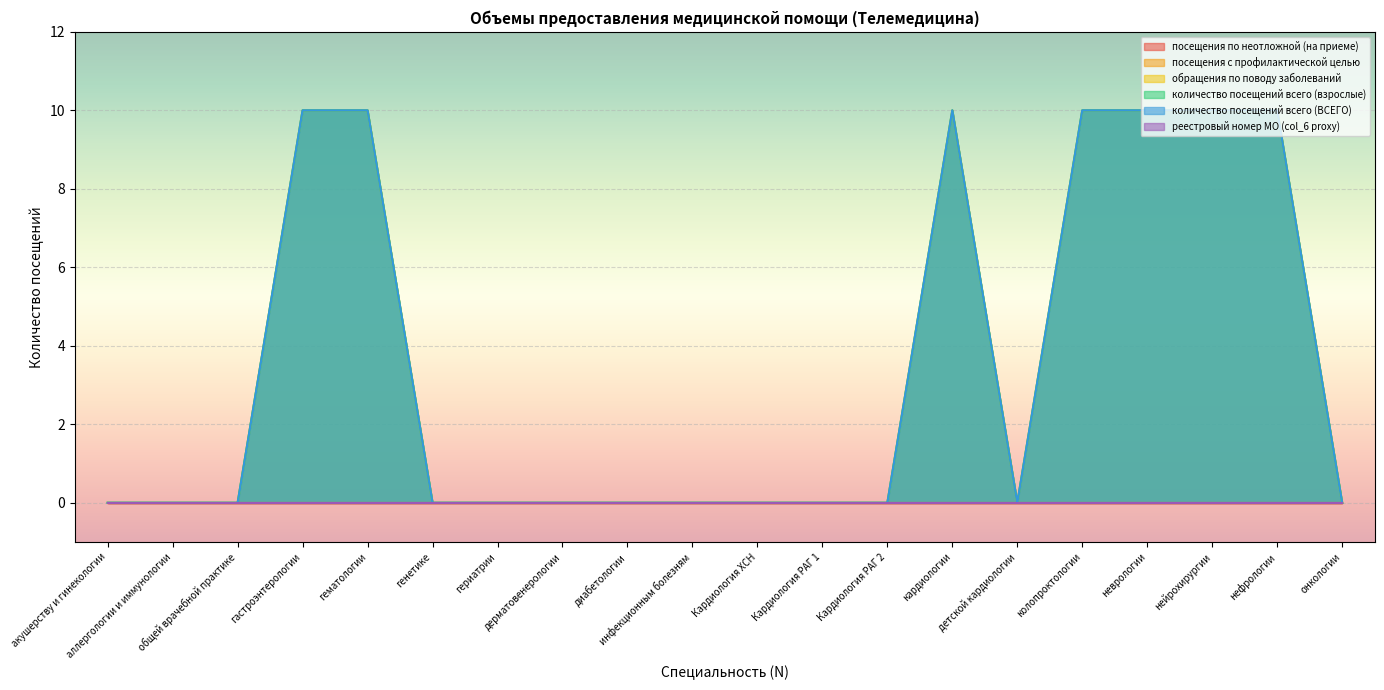

What is the difference between the количество посещений всего (ВСЕГО) values at нейрохирургии and гериатрии?

10